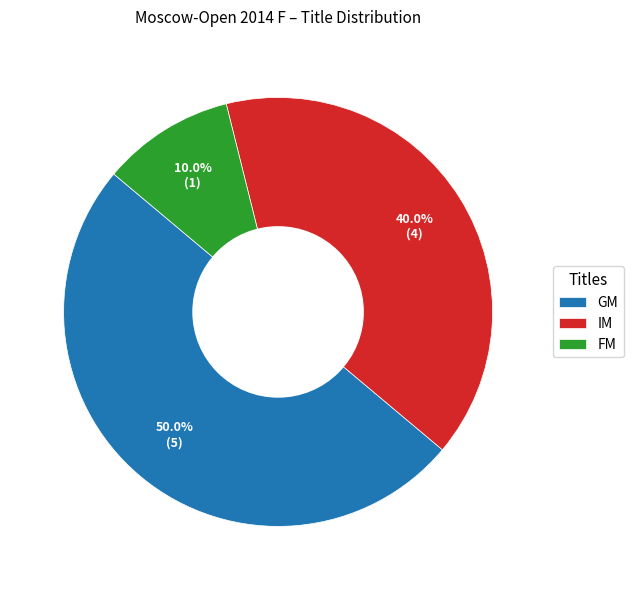

The GM slice represents 64% of the pie. True or false?

False